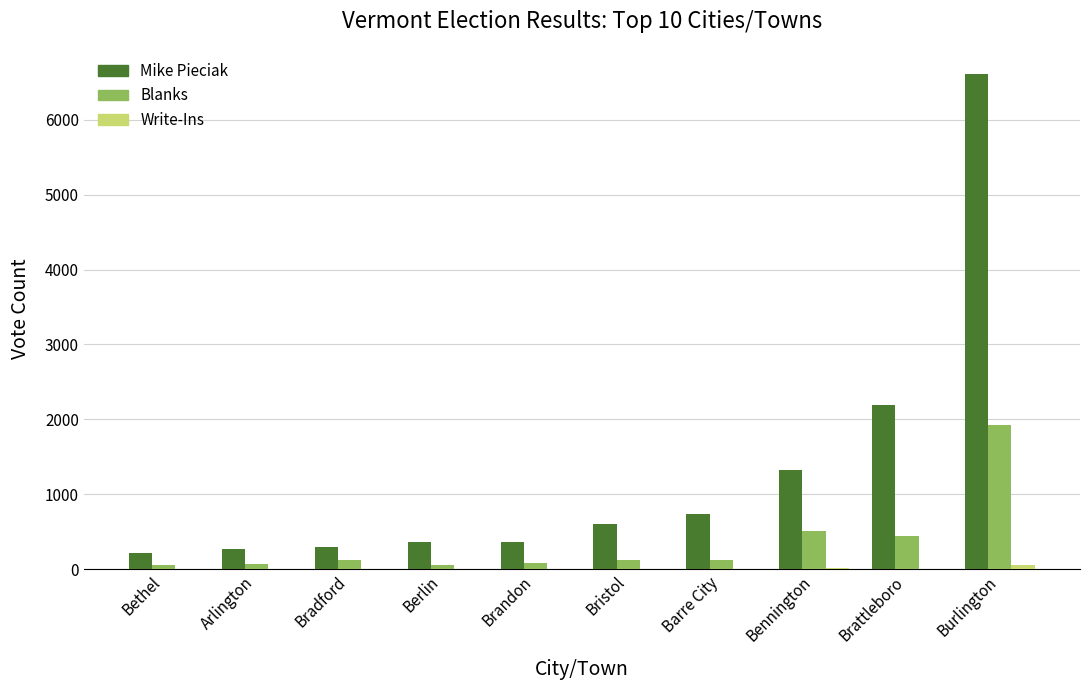

Is it true that Mike Pieciak equals 1321 at Bennington?

True